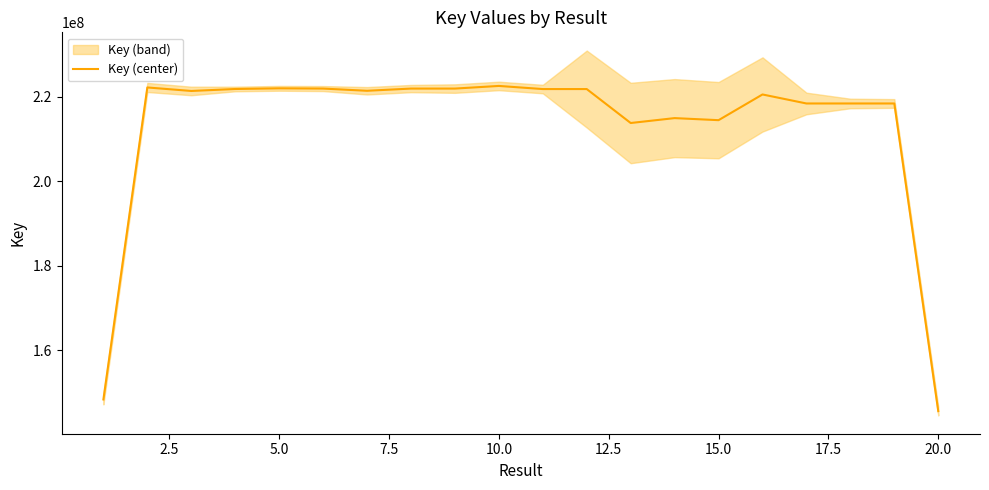

Reading left to right, list all the values displayed in this chart.

148413714.0	222205519.7	221375555.7	221840895.0	222000562.0	221942849.3	221419811.7	221940969.0	221941067.7	222564862.0	221826352.3	221826309.3	213797685.0	214955908.0	214468489.7	220547823.7	218417148.3	218417245.7	218417176.3	145655508.3